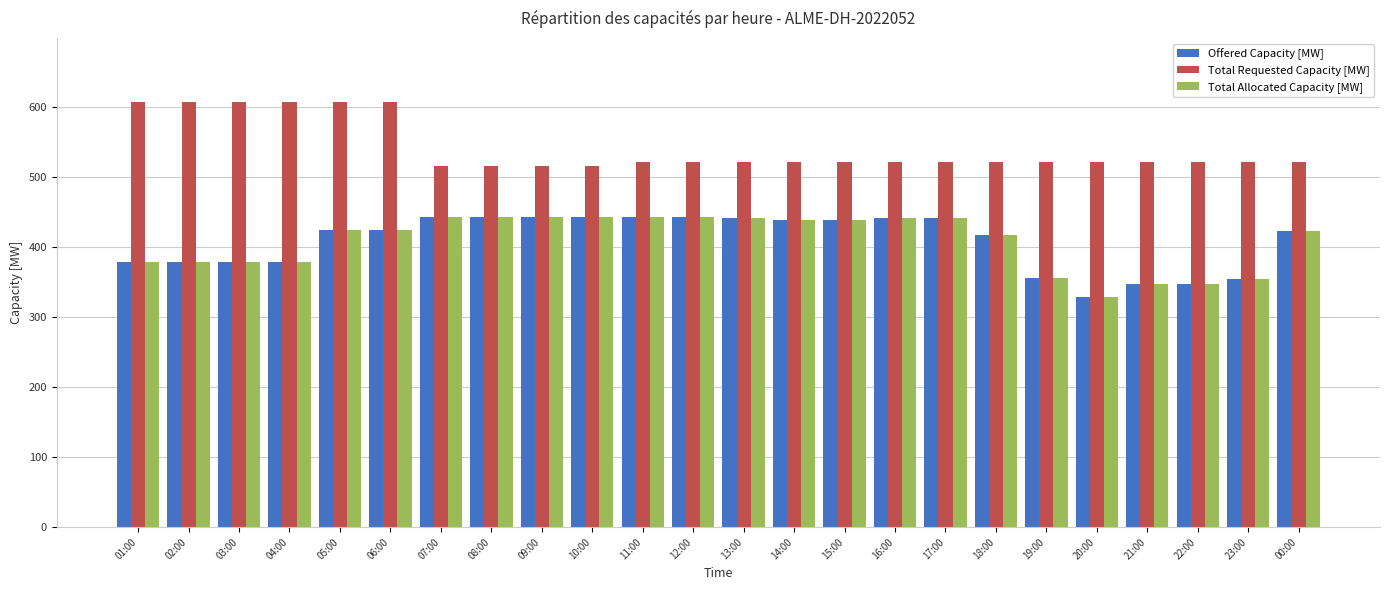

Does the chart contain any negative values?

No